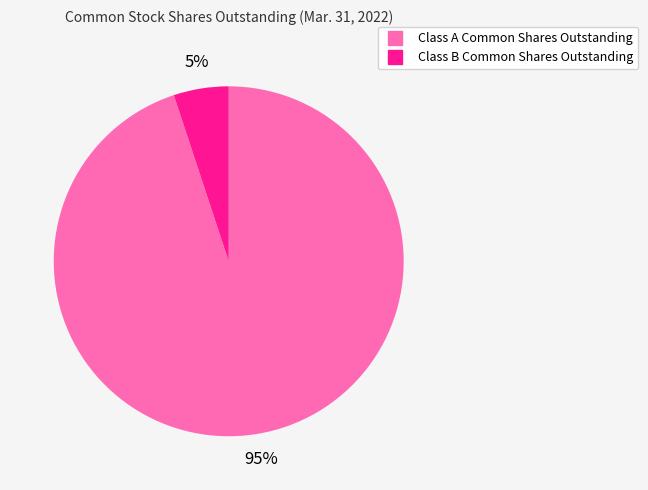

Is the sum of Class A Common Shares Outstanding and Class B Common Shares Outstanding greater than half?

Yes